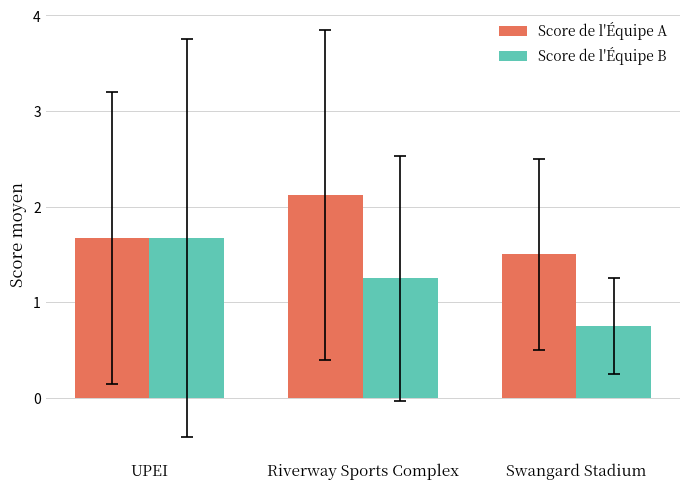

What is the label of the 3rd bar from the left?

Swangard Stadium